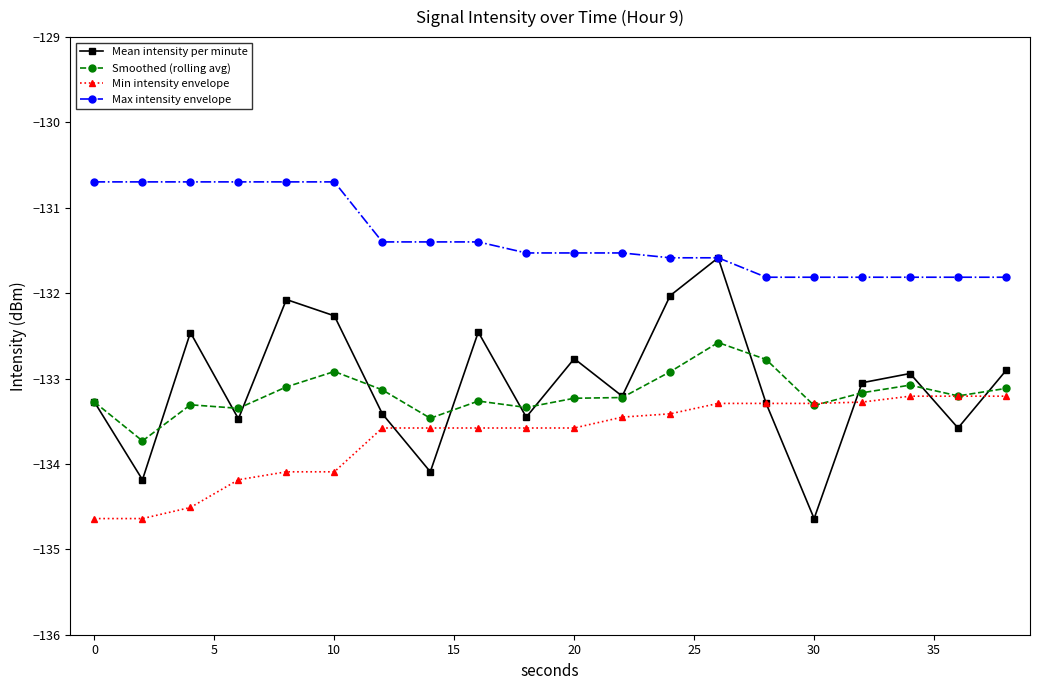

List the series in order of their peak value, lowest first.

Min intensity envelope, Smoothed (rolling avg), Mean intensity per minute, Max intensity envelope